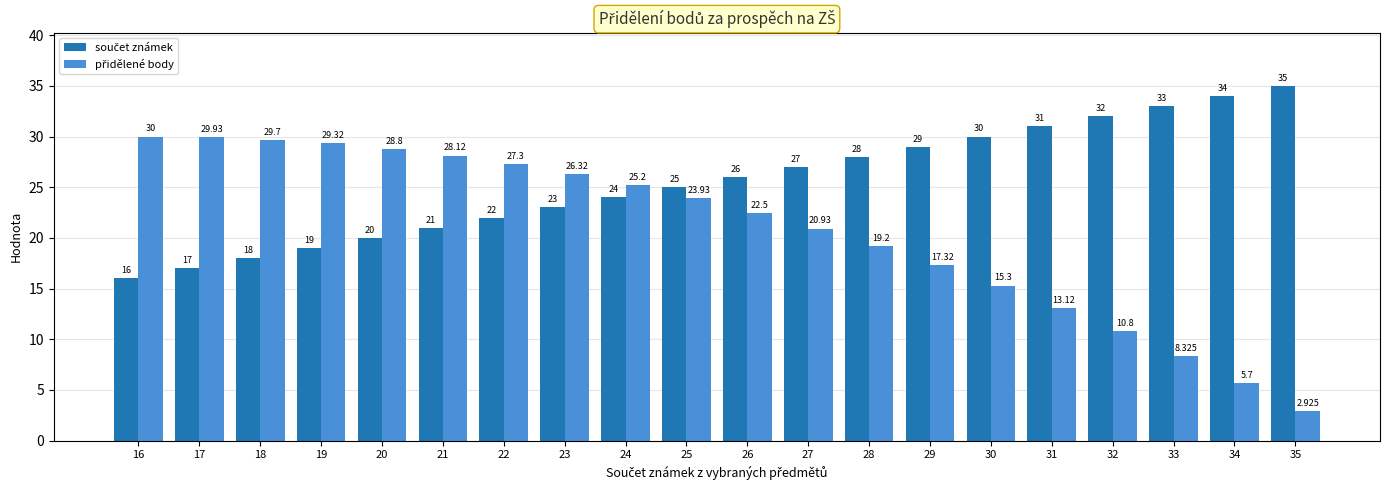

How many data points does each series have?

20